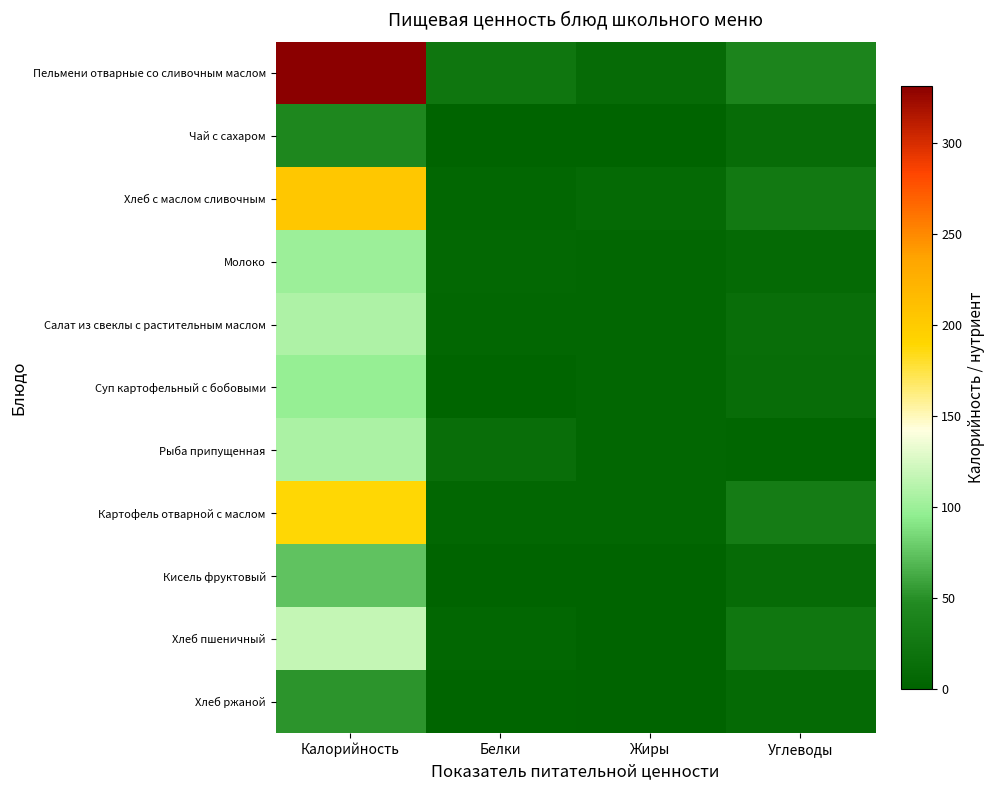

Reading right to left, extract all data points from this chart.

Пельмени отварные со сливочным маслом: Углеводы=39.9	Жиры=9.5	Белки=22.1	Калорийность=331.8
Чай с сахаром: Углеводы=11.0	Жиры=0.0	Белки=0.2	Калорийность=44.0
Хлеб с маслом сливочным: Углеводы=26.1	Жиры=8.9	Белки=4.6	Калорийность=203.8
Молоко: Углеводы=8.0	Жиры=5.0	Белки=5.8	Калорийность=100.2
Салат из свеклы с растительным маслом: Углеводы=13.1	Жиры=4.2	Белки=4.4	Калорийность=107.8
Суп картофельный с бобовыми: Углеводы=12.6	Жиры=4.0	Белки=1.9	Калорийность=98.4
Рыба припущенная: Углеводы=3.0	Жиры=5.0	Белки=13.0	Калорийность=107.0
Картофель отварной с маслом: Углеводы=31.0	Жиры=4.9	Белки=4.0	Калорийность=189.0
Кисель фруктовый: Углеводы=9.3	Жиры=0.1	Белки=0.3	Калорийность=74.0
Хлеб пшеничный: Углеводы=24.1	Жиры=0.5	Белки=4.0	Калорийность=117.5
Хлеб ржаной: Углеводы=8.3	Жиры=0.4	Белки=2.0	Калорийность=52.2